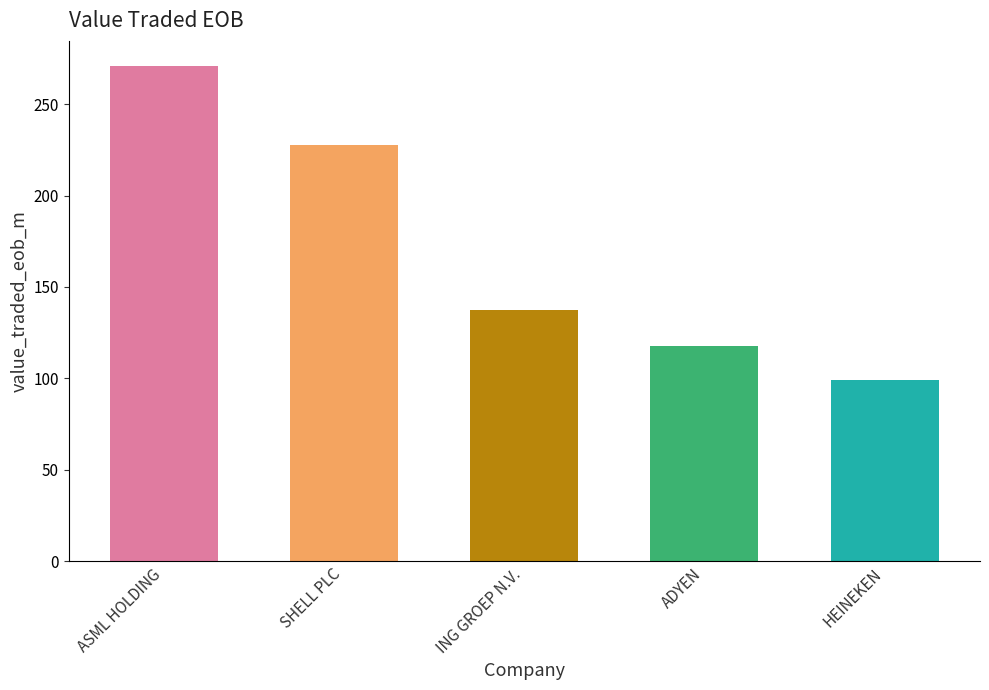

The value at ASML HOLDING is 106.4. True or false?

False